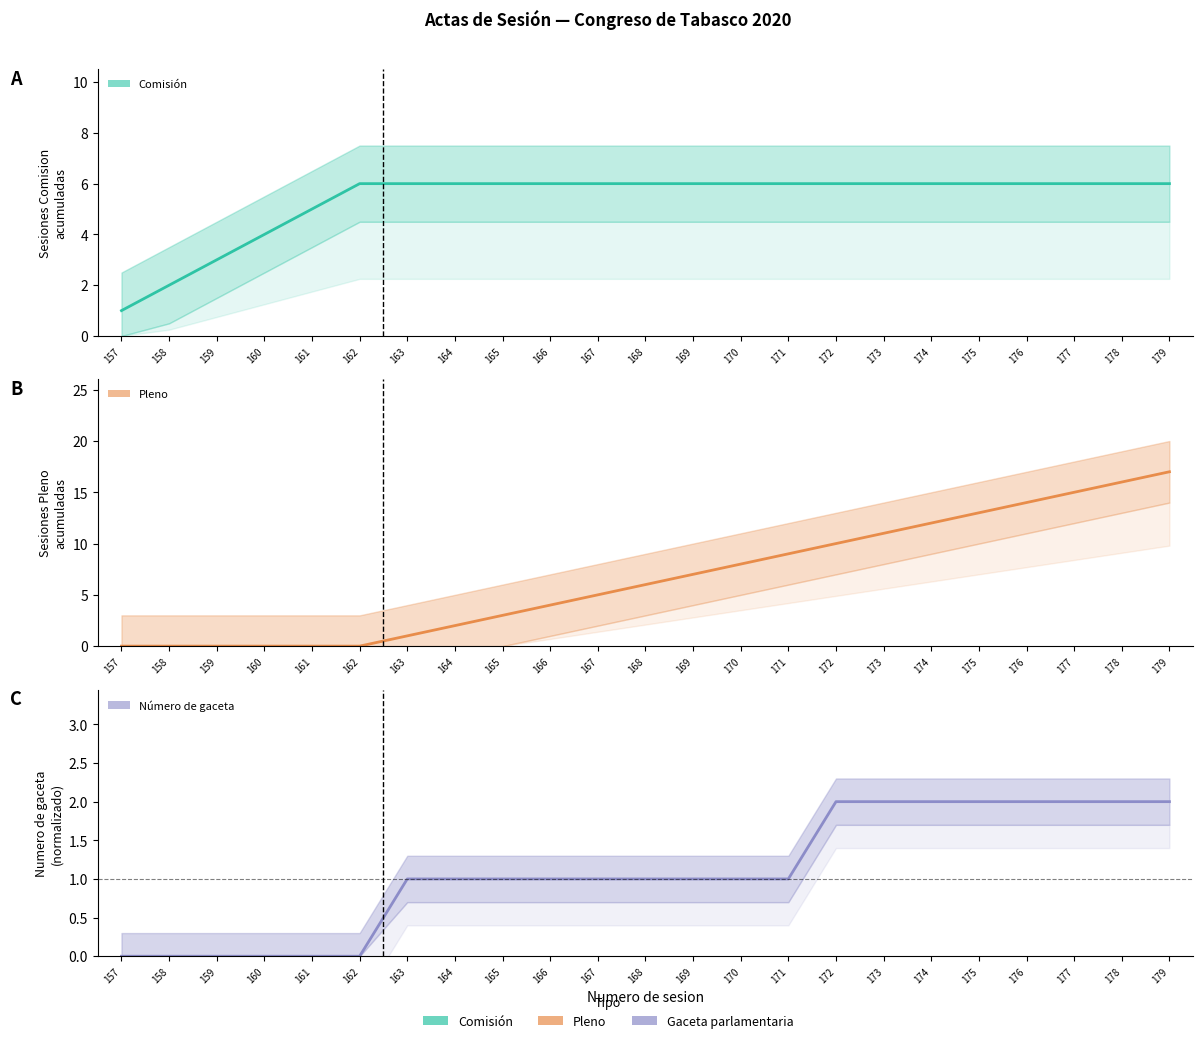

Reading left to right, what are all the values shown in this chart?

Comision: 157=1	158=2	159=3	160=4	161=5	162=6	163=6	164=6	165=6	166=6	167=6	168=6	169=6	170=6	171=6	172=6	173=6	174=6	175=6	176=6	177=6	178=6	179=6
Pleno: 157=0	158=0	159=0	160=0	161=0	162=0	163=1	164=2	165=3	166=4	167=5	168=6	169=7	170=8	171=9	172=10	173=11	174=12	175=13	176=14	177=15	178=16	179=17
Numero de gaceta: 157=0	158=0	159=0	160=0	161=0	162=0	163=1	164=1	165=1	166=1	167=1	168=1	169=1	170=1	171=1	172=2	173=2	174=2	175=2	176=2	177=2	178=2	179=2